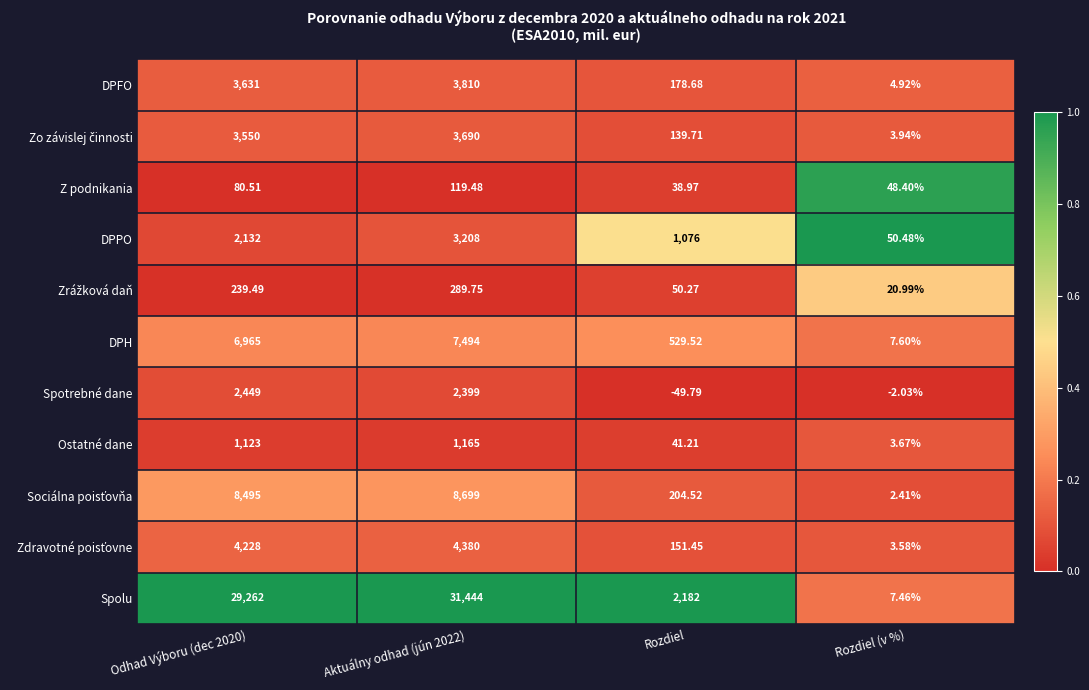

Is the value of Ostatné dane at Rozdiel greater than the value of Spolu at Odhad Výboru (dec 2020)?

No